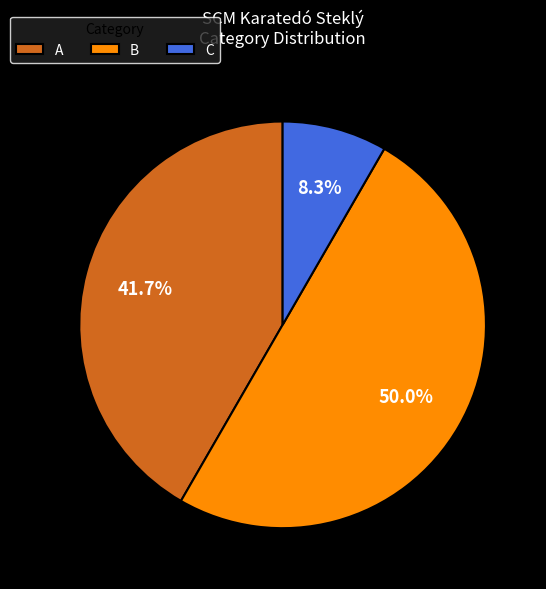

Combined, what portion of the pie is B and A?

91.7%